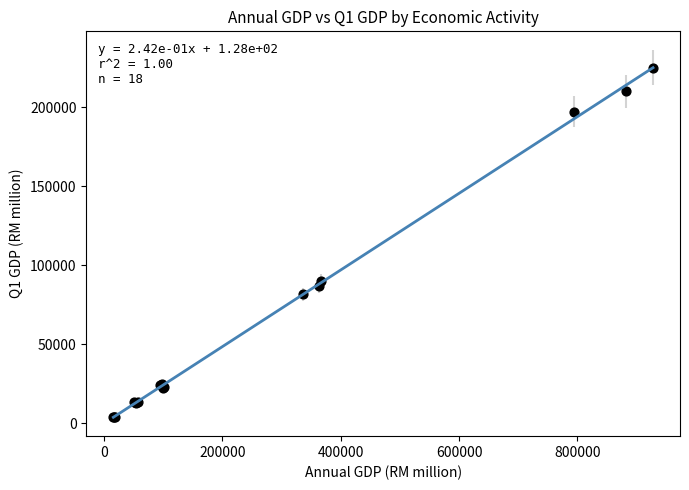

What Y value in the scatter plot is closest to 114498?

89990